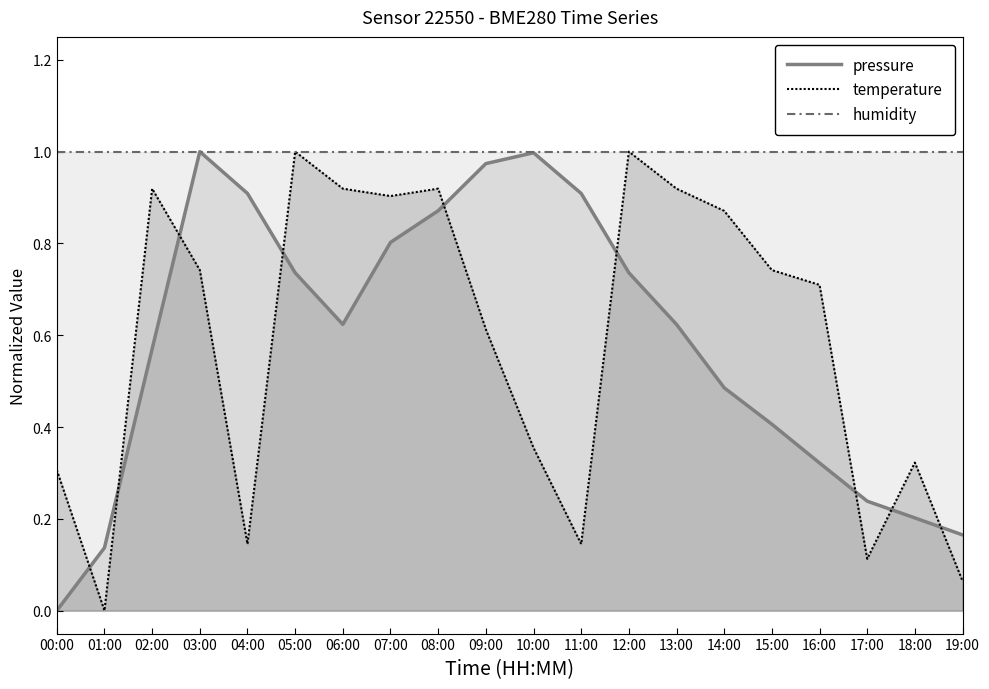

At which category is the sum across all series the highest?

08:00